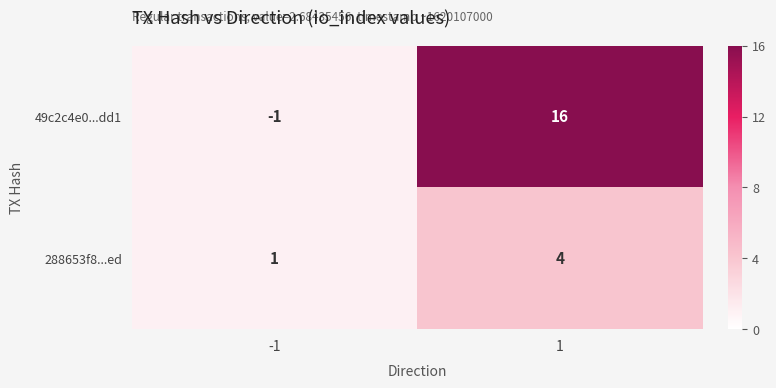

At 1, list the series in order from smallest to largest.

288653f8...ed, 49c2c4e0...dd1